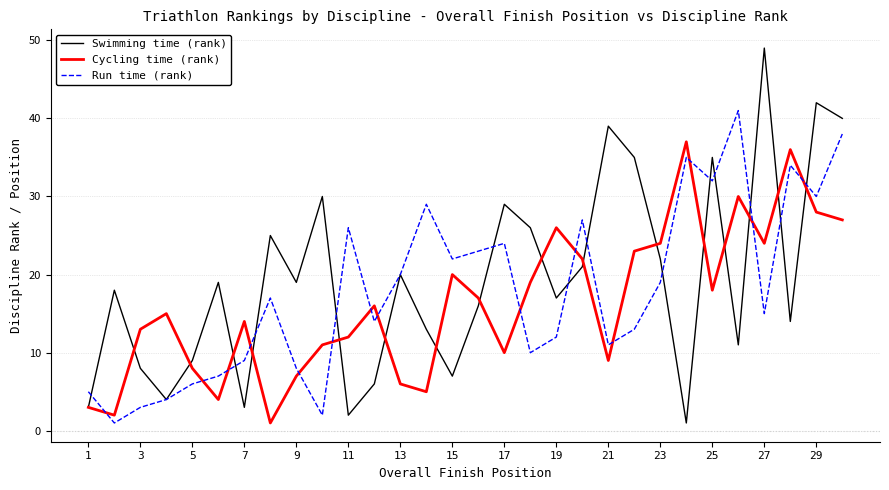

List the series in order of their overall mean, highest first.

Swimming time (rank), Run time (rank), Cycling time (rank)